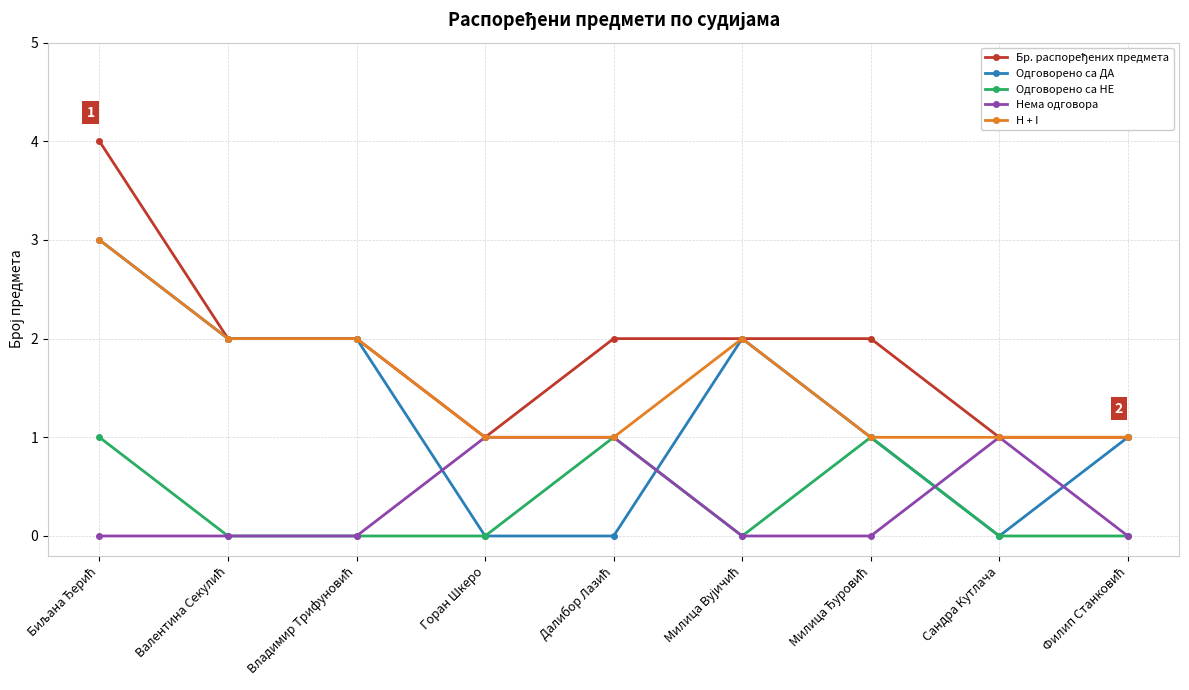

What is the greatest value displayed?

4